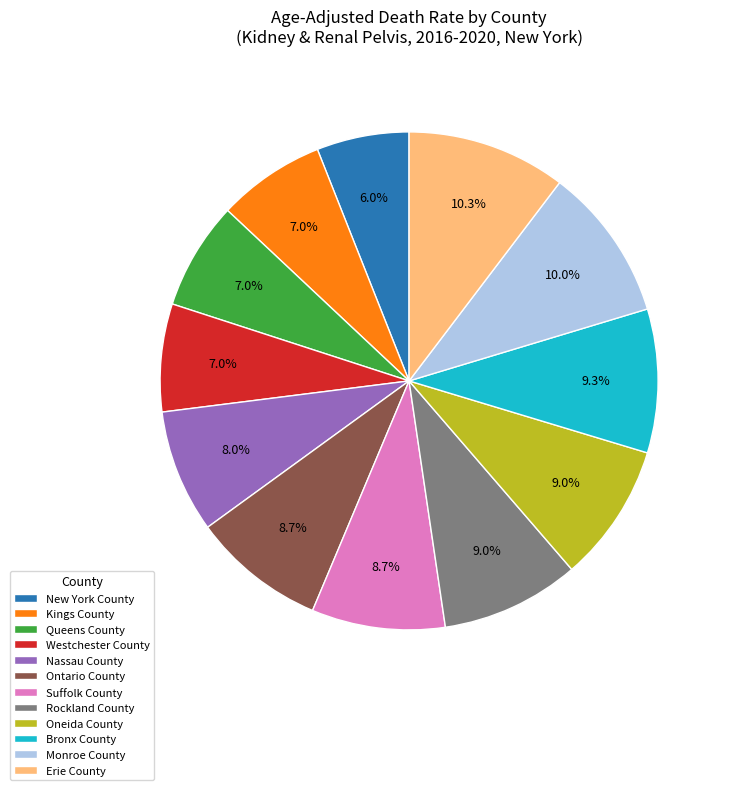

Approximately how many times larger is the value at Nassau County compared to Westchester County?

1.1